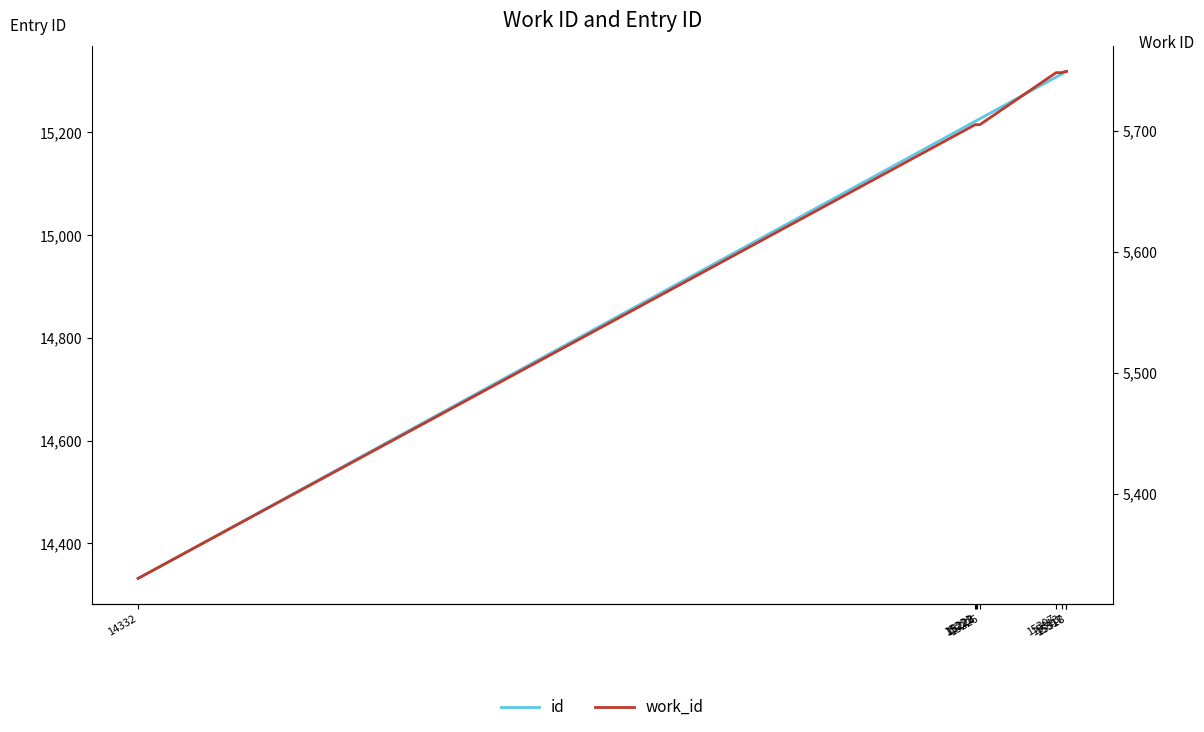

What is the total value across all series at 15318?

21067